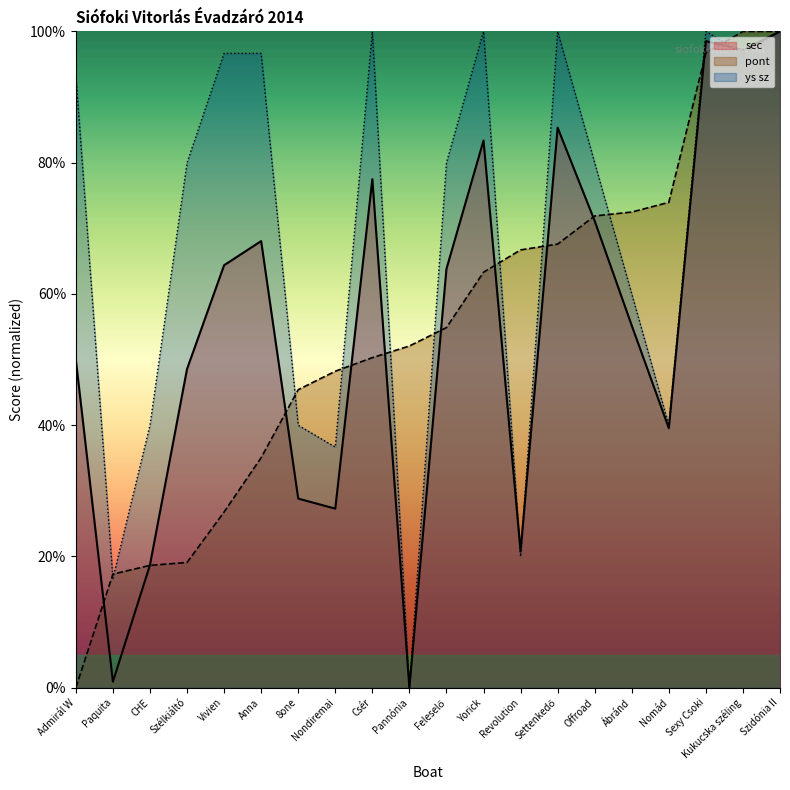

What is the difference between the maximum and minimum values in the ys sz series?

100.0